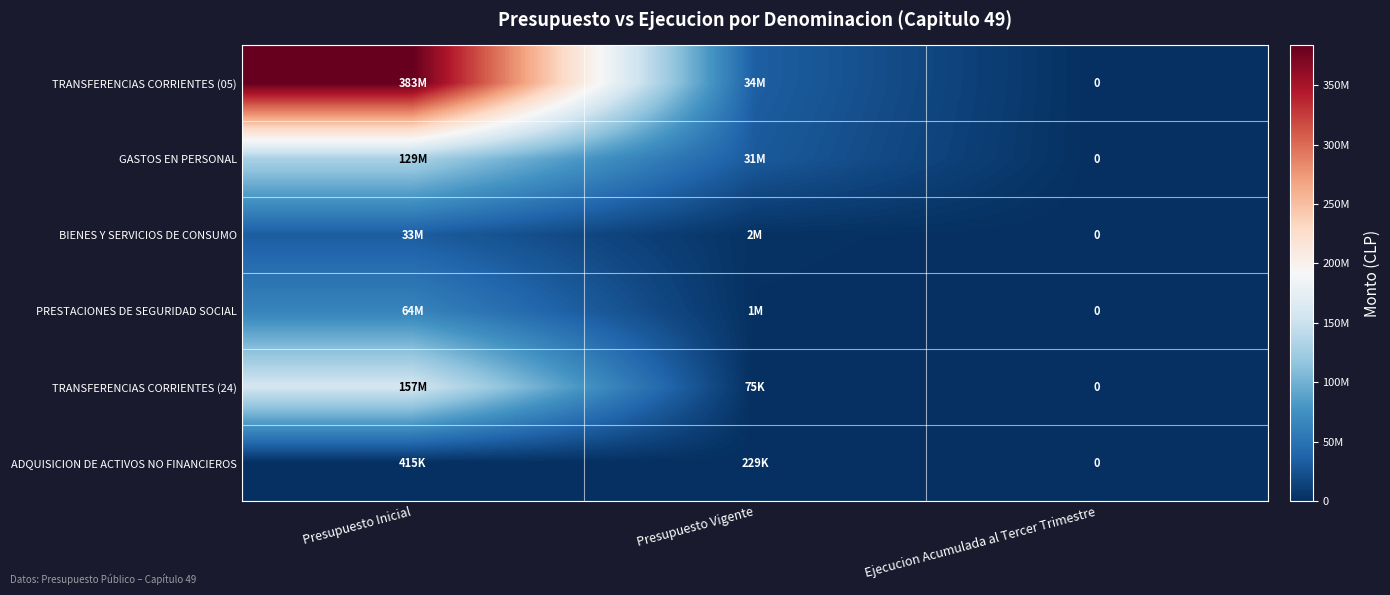

Read the PRESTACIONES DE SEGURIDAD SOCIAL value at Presupuesto Inicial, to the nearest 100.

63894600